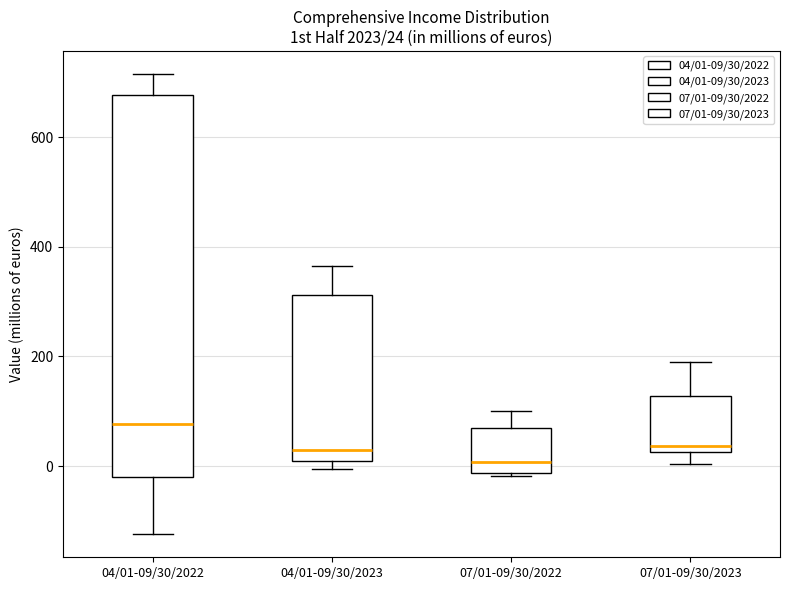

Which box has the highest median line?

04/01-09/30/2022